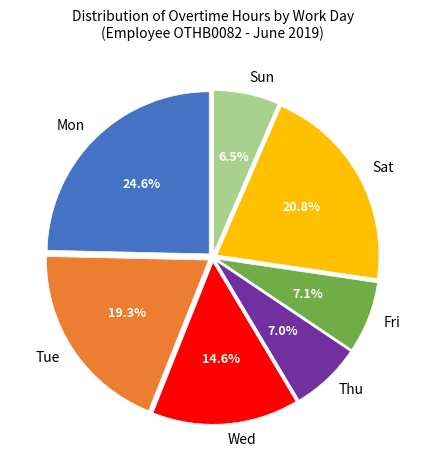

Which slice is the smallest?

Sun